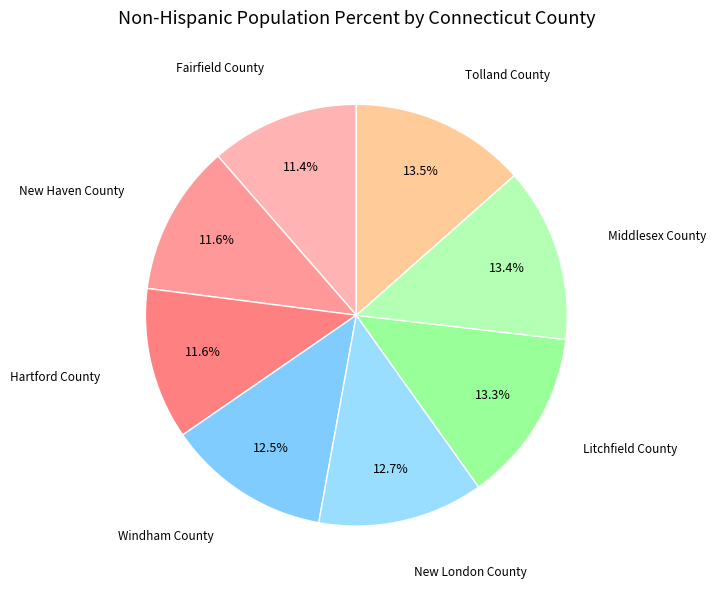

True or false: Litchfield County accounts for 13% of the total.

True